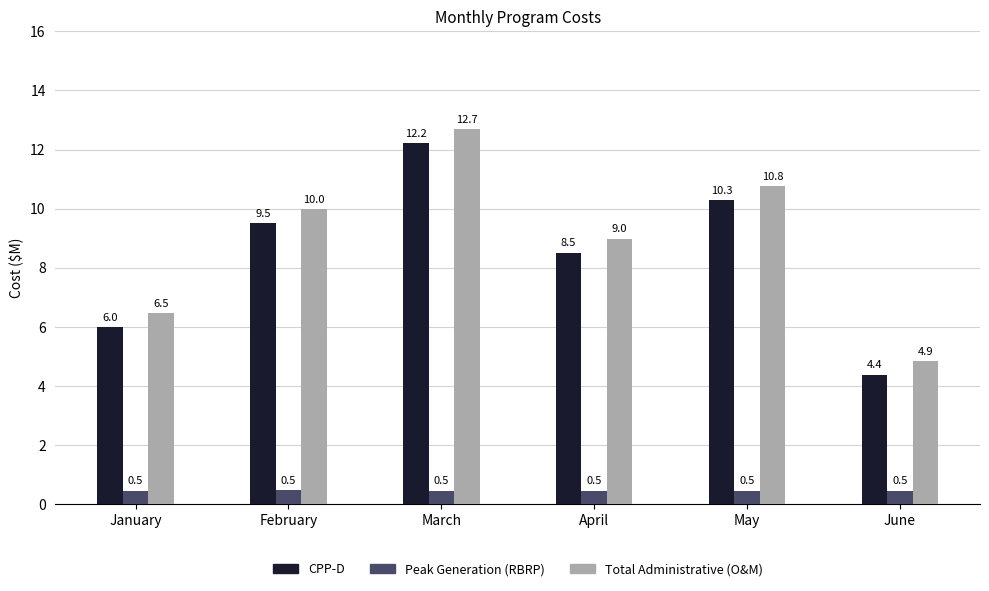

What is the difference between the maximum and minimum values in the Total Administrative (O&M) series?

7.8